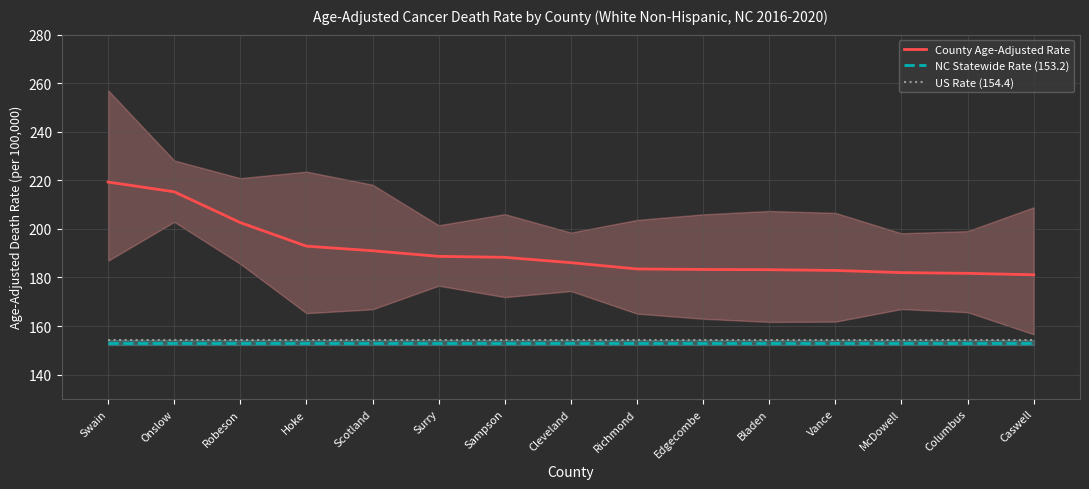

Between Swain and Edgecombe, which series saw the biggest shift?

County Age-Adjusted Rate